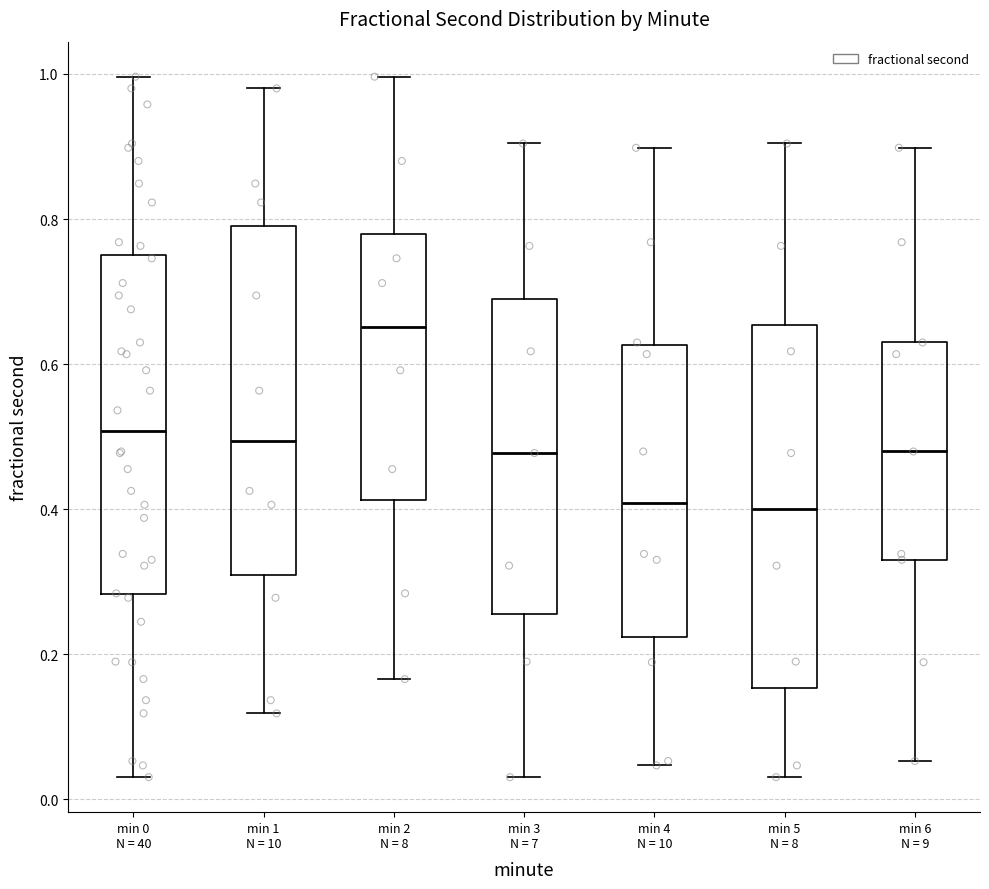

Where is the upper edge of the box for min 3 N = 7 on the y-axis? The values are not printed on the chart, so give them approximately, as read against the axis.

0.70